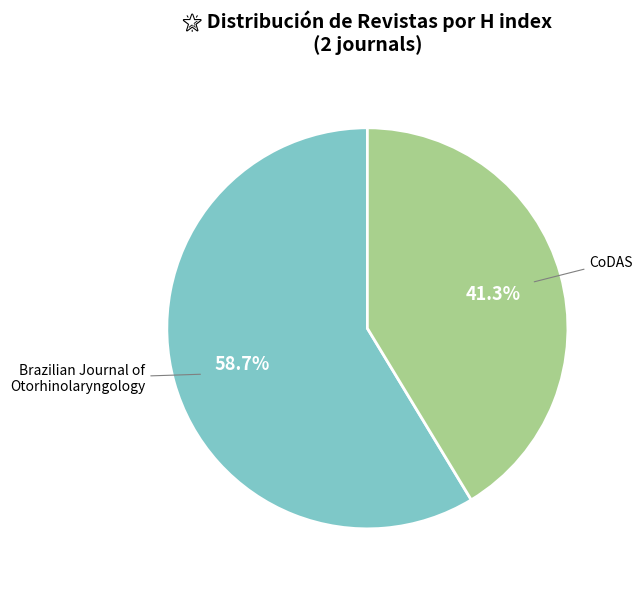

What is the ratio of the value at CoDAS to the value at Brazilian Journal of Otorhinolaryngology?

0.7